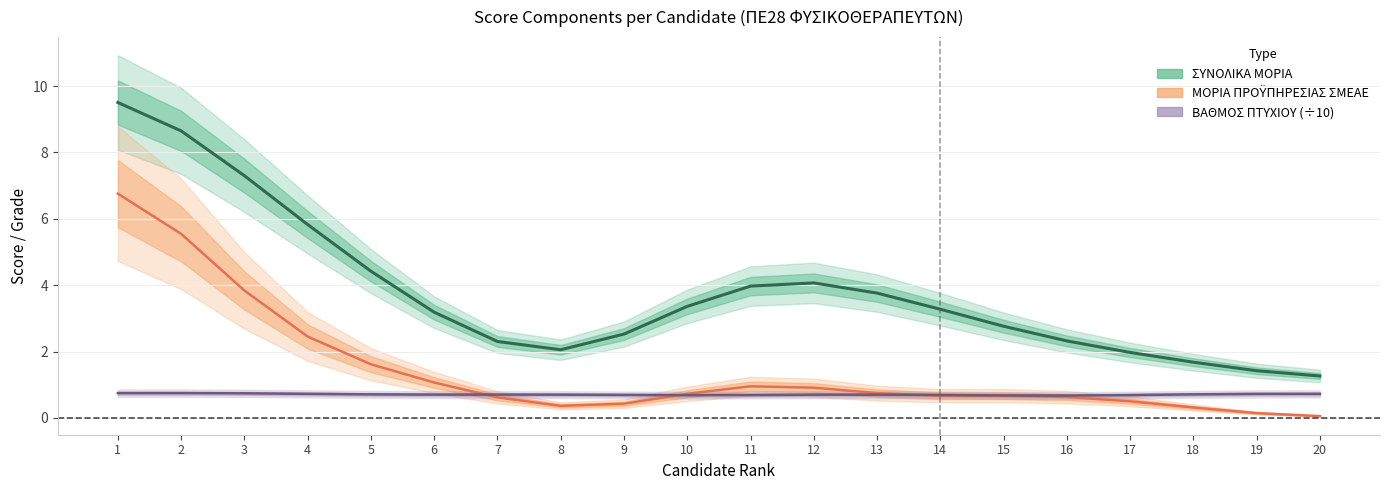

In ΒΑΘΜΟΣ ΠΤΥΧΙΟΥ (÷10), how many points are higher than both neighbors (excluding endpoints)?

3